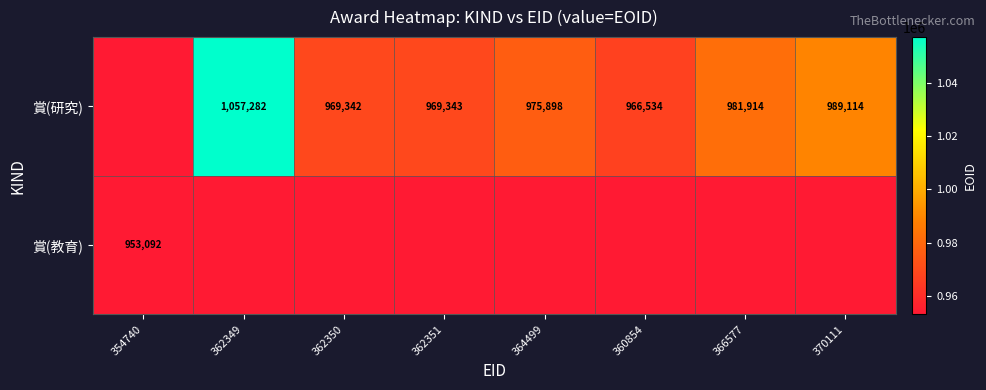

Is it true that 賞(研究) equals 0 at 370111?

True